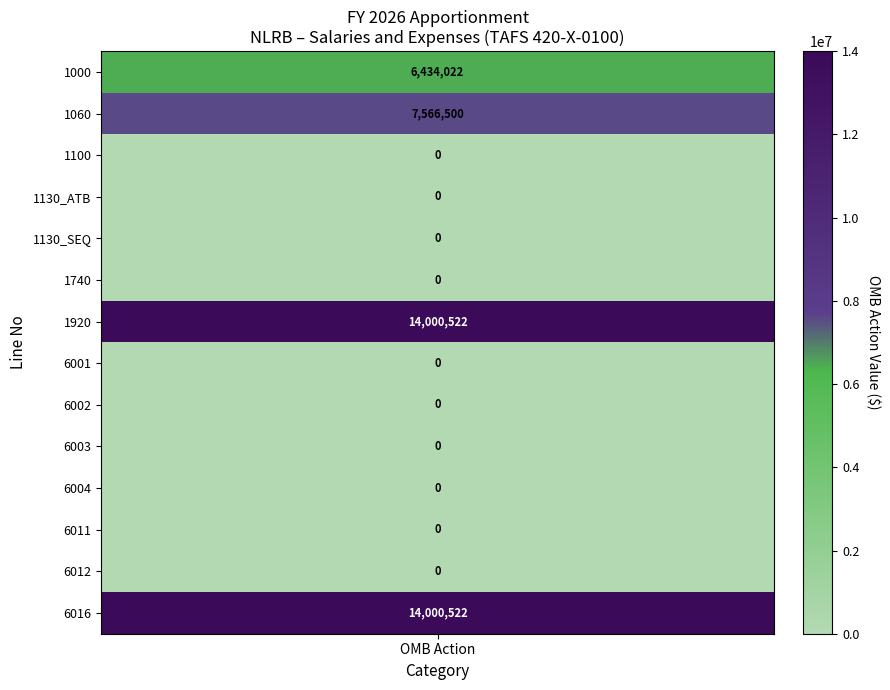

The value of 6016 at 8 is -6414763. True or false?

False